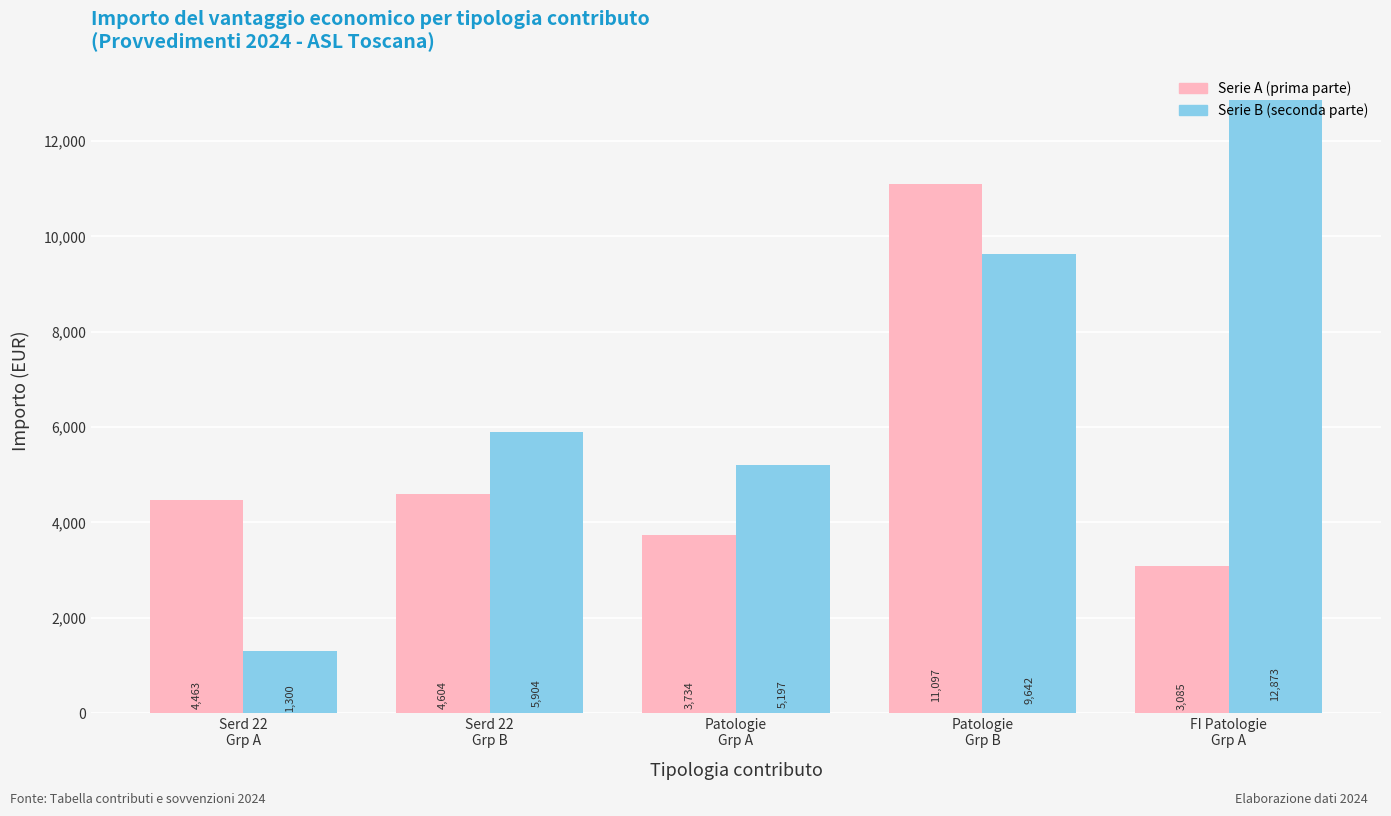

What is the label of the 2nd bar from the right?

Patologie
Grp B